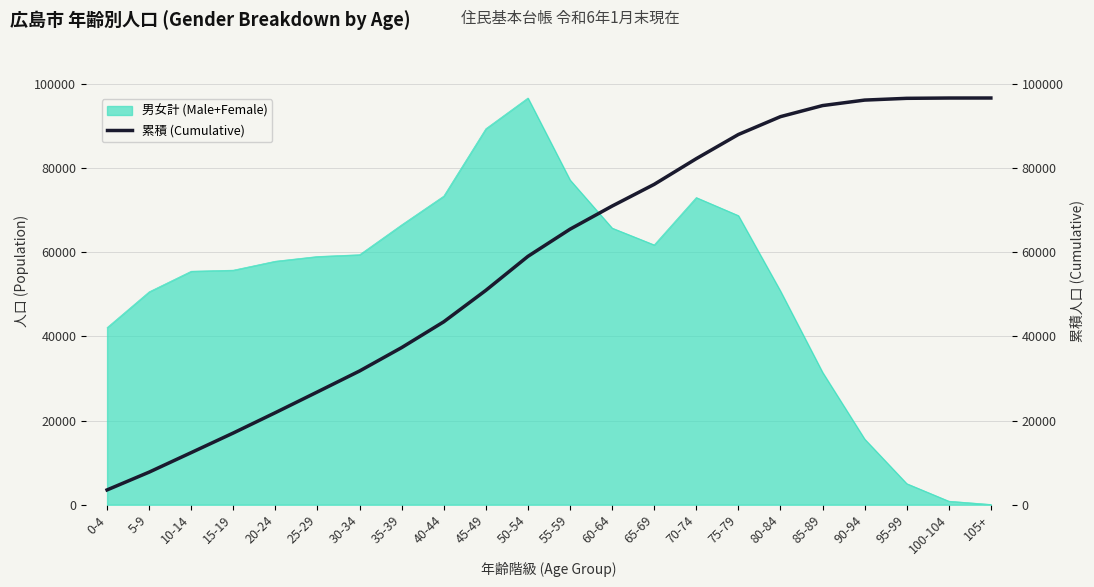

Reading left to right, extract all data points from this chart.

0-4=3518.6	5-9=7748.2	10-14=12386.9	15-19=17046.7	20-24=21884.2	25-29=26815.4	30-34=31782.0	35-39=37342.5	40-44=43473.8	45-49=50943.7	50-54=59023.1	55-59=65475.1	60-64=70971.2	65-69=76132.7	70-74=82234.9	75-79=87978.7	80-84=92223.1	85-89=94853.8	90-94=96158.6	95-99=96577.8	100-104=96648.5	105+=96654.0